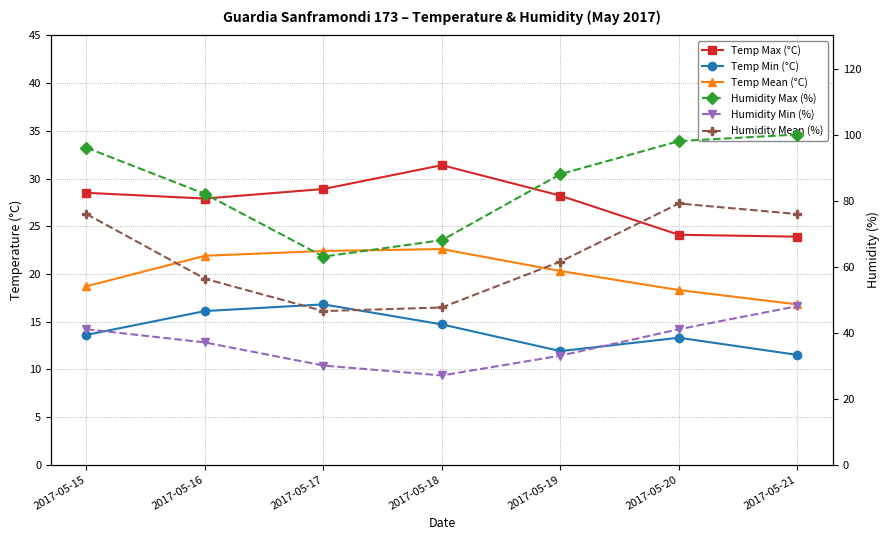

How many categories are shown in the chart?

7